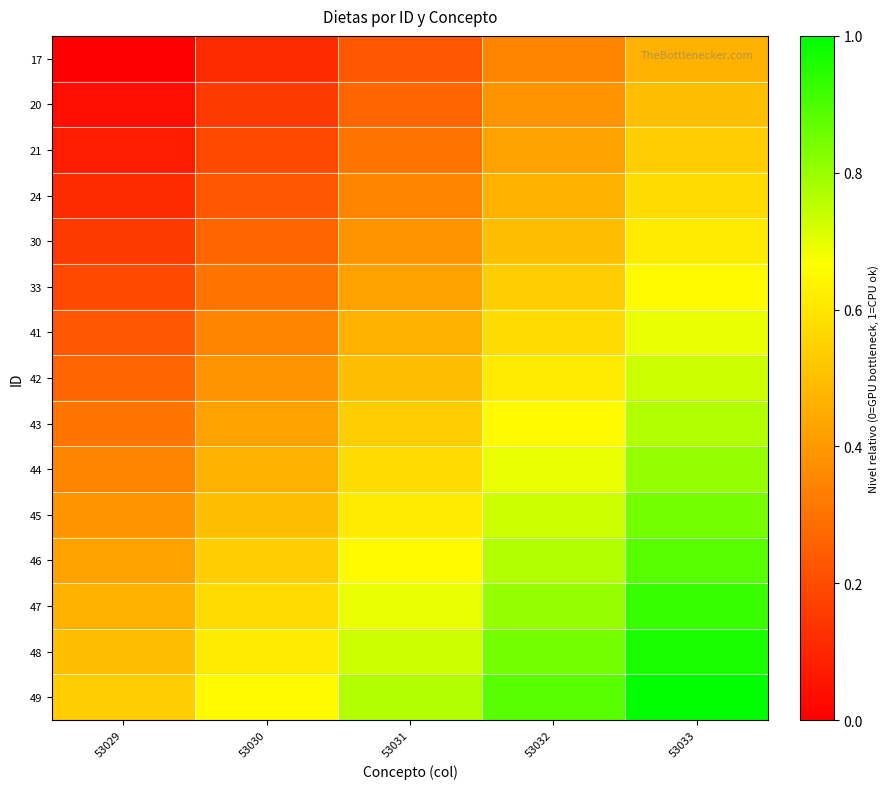

How many categories are shown in the chart?

5